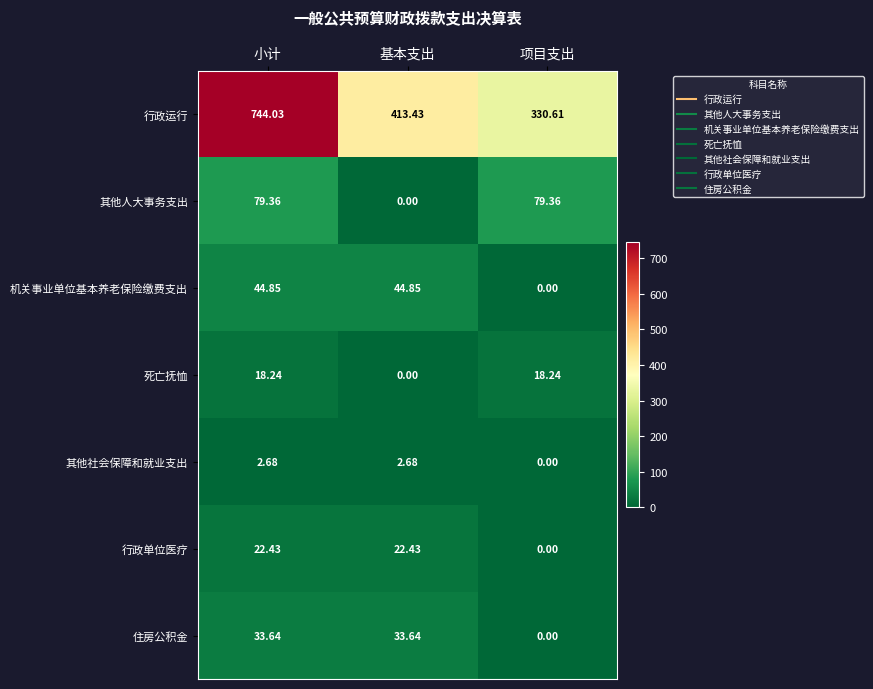

What is the maximum value shown in the chart?

744.0